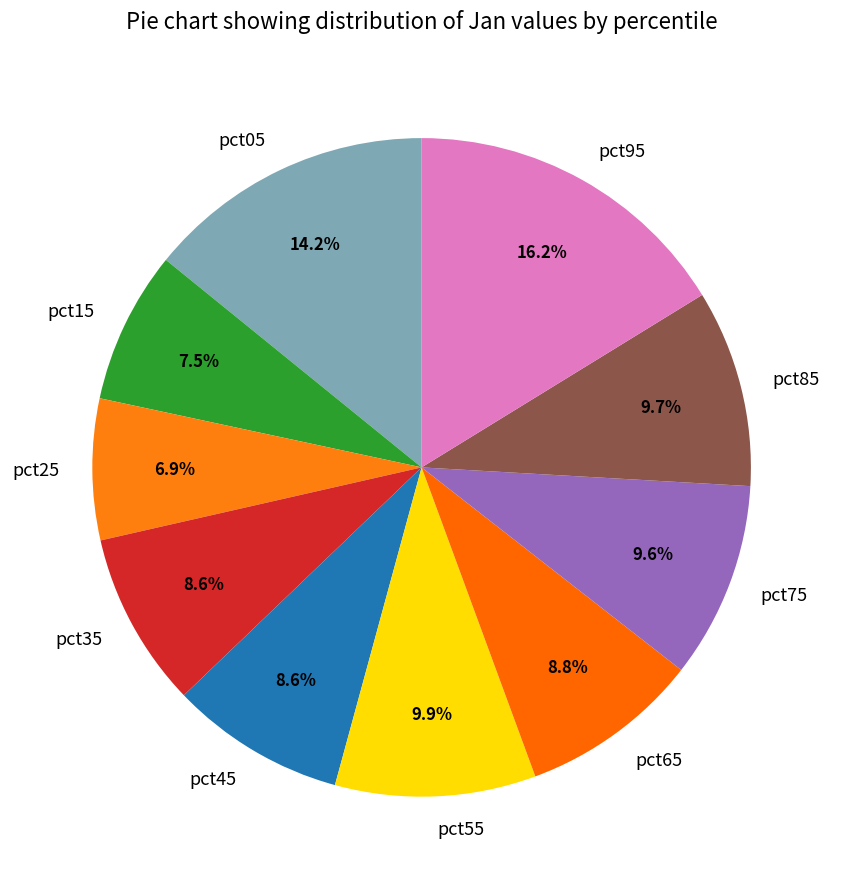

The pct25 slice represents 12% of the pie. True or false?

False